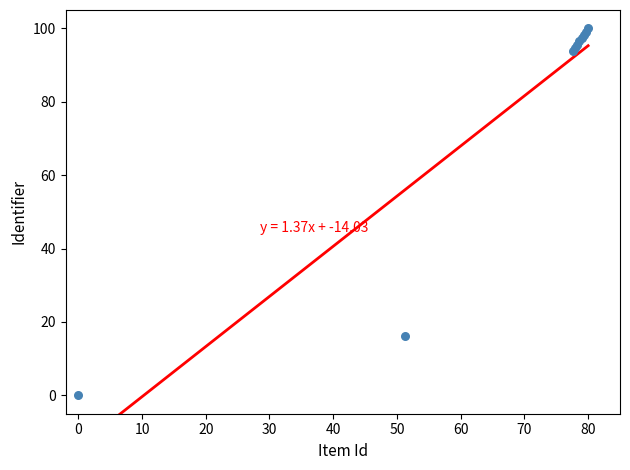

What Y value in the scatter plot is closest to 50?

16.1